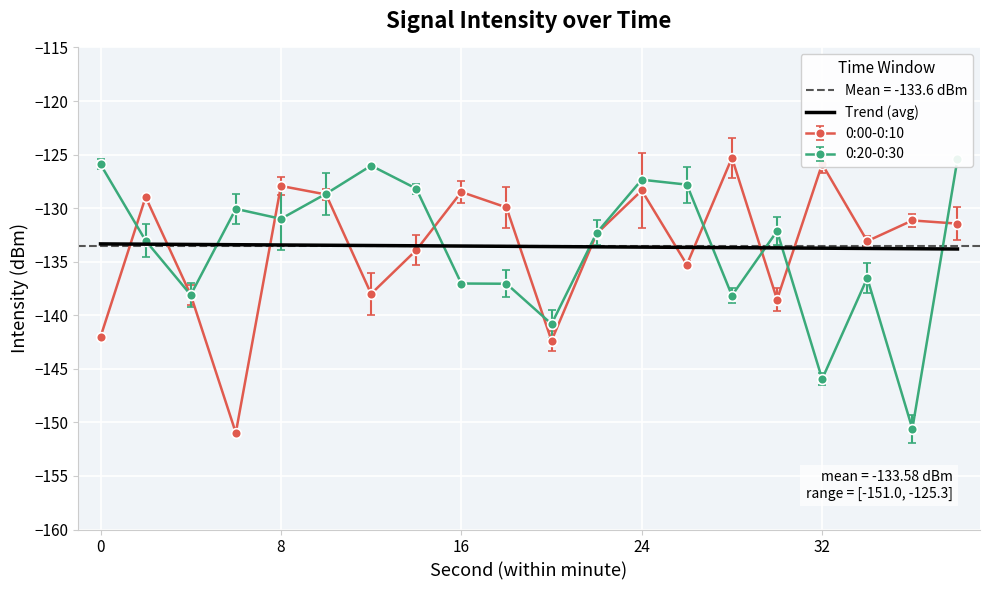

True or false: 0:00-0:10 has a value of -138.1 at 4.

True